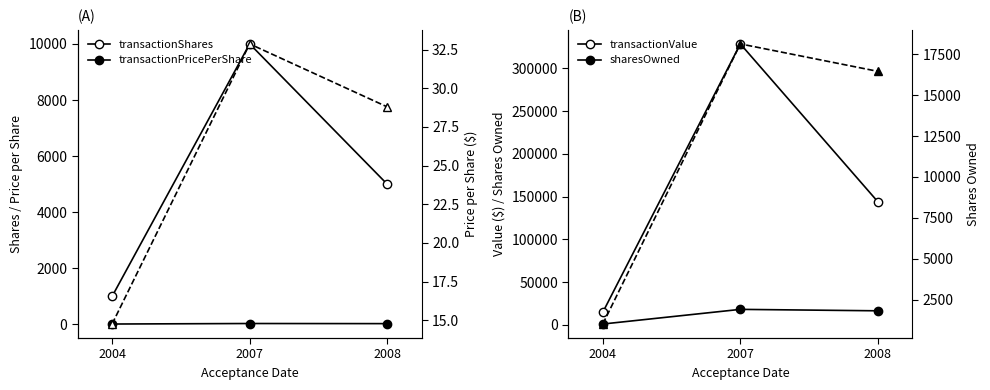

What is the lowest value of the transactionPricePerShare (right) series?

14.8